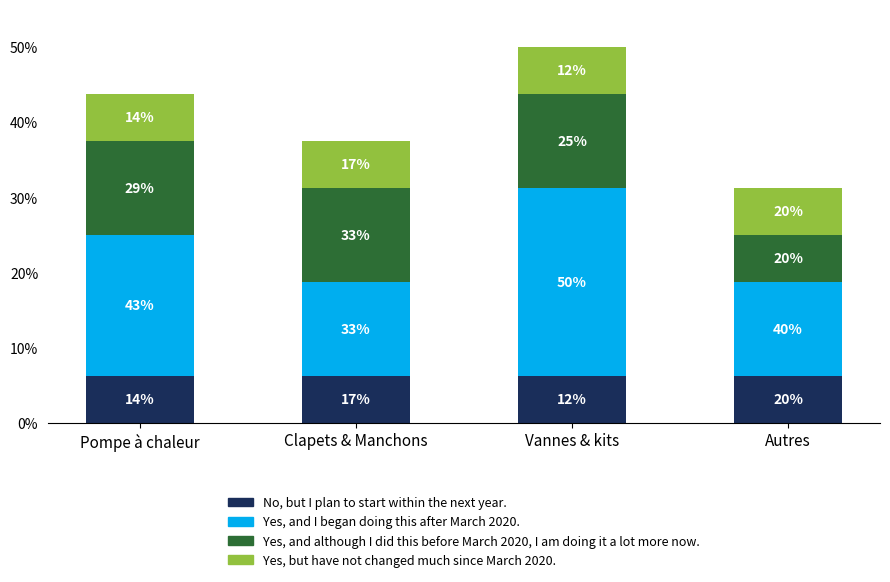

Does the chart contain any negative values?

No